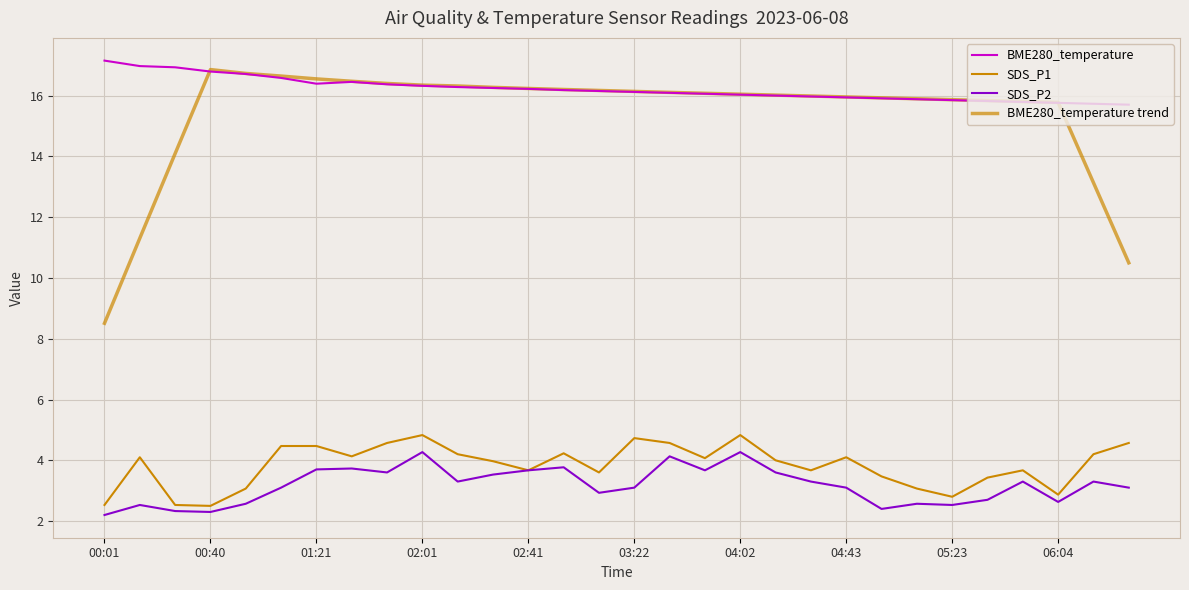

Does the chart display data point markers on the line(s)?

No